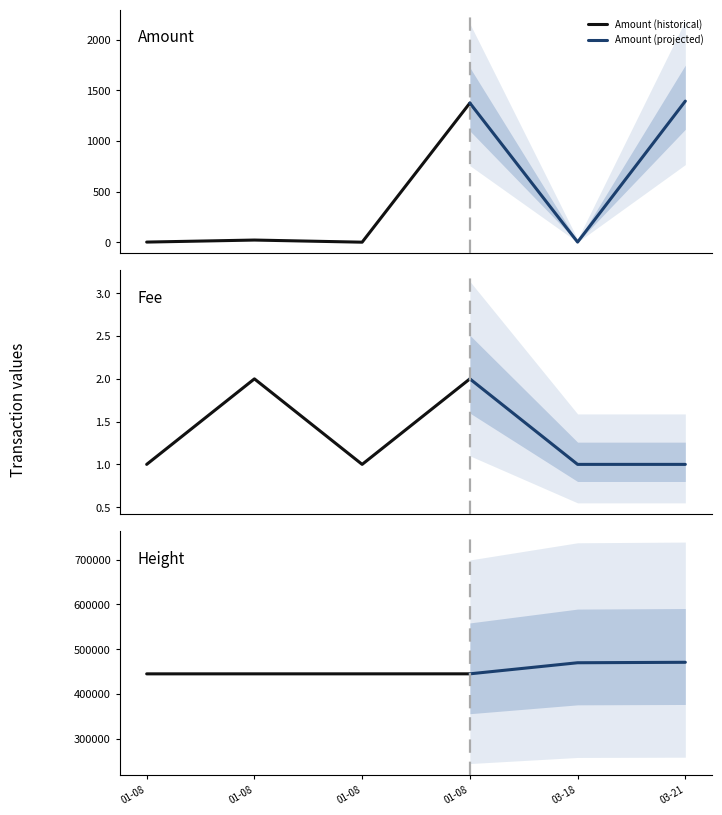

True or false: Amount and Height cross at least once.

False